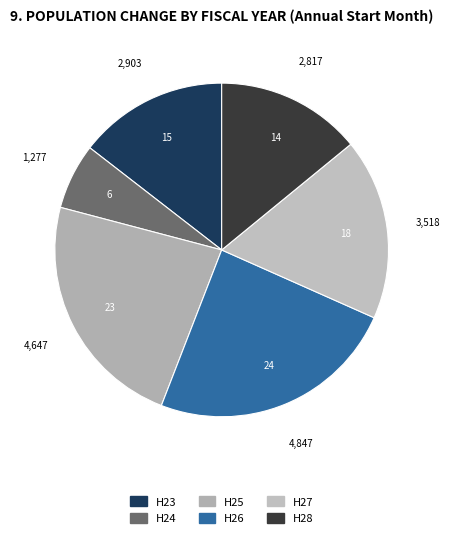

To the nearest percent, what is the difference between the H24 and H28 slice percentages?

8%